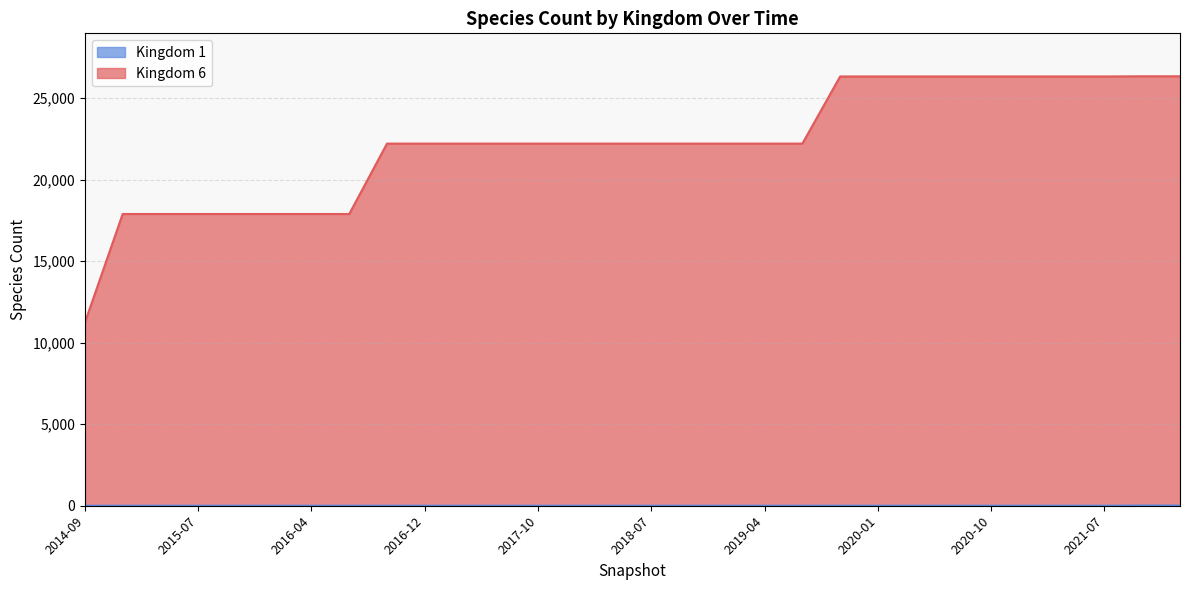

At which label is Kingdom 6 closest to 18783?

2015-01